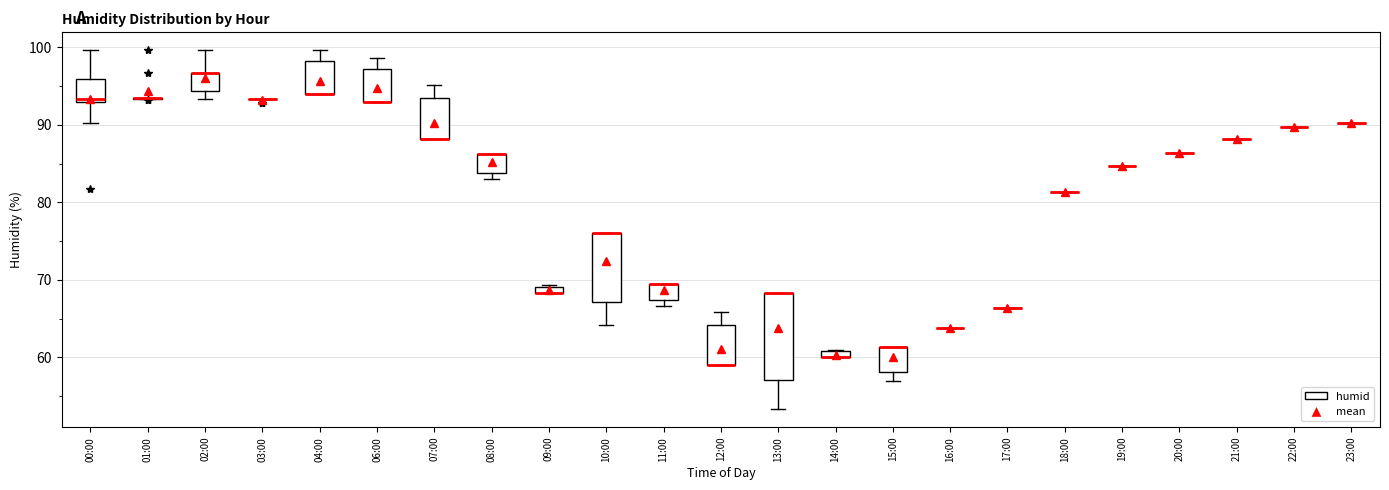

Comparing the boxes themselves (not the whiskers), which one is the tallest?

13:00